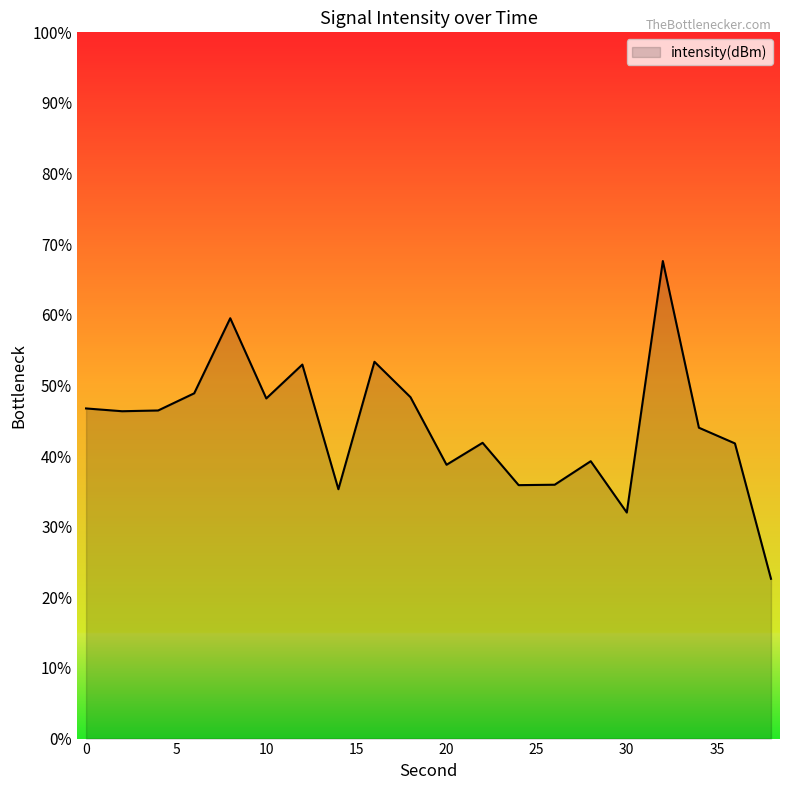

What is the smallest value displayed?

22.6